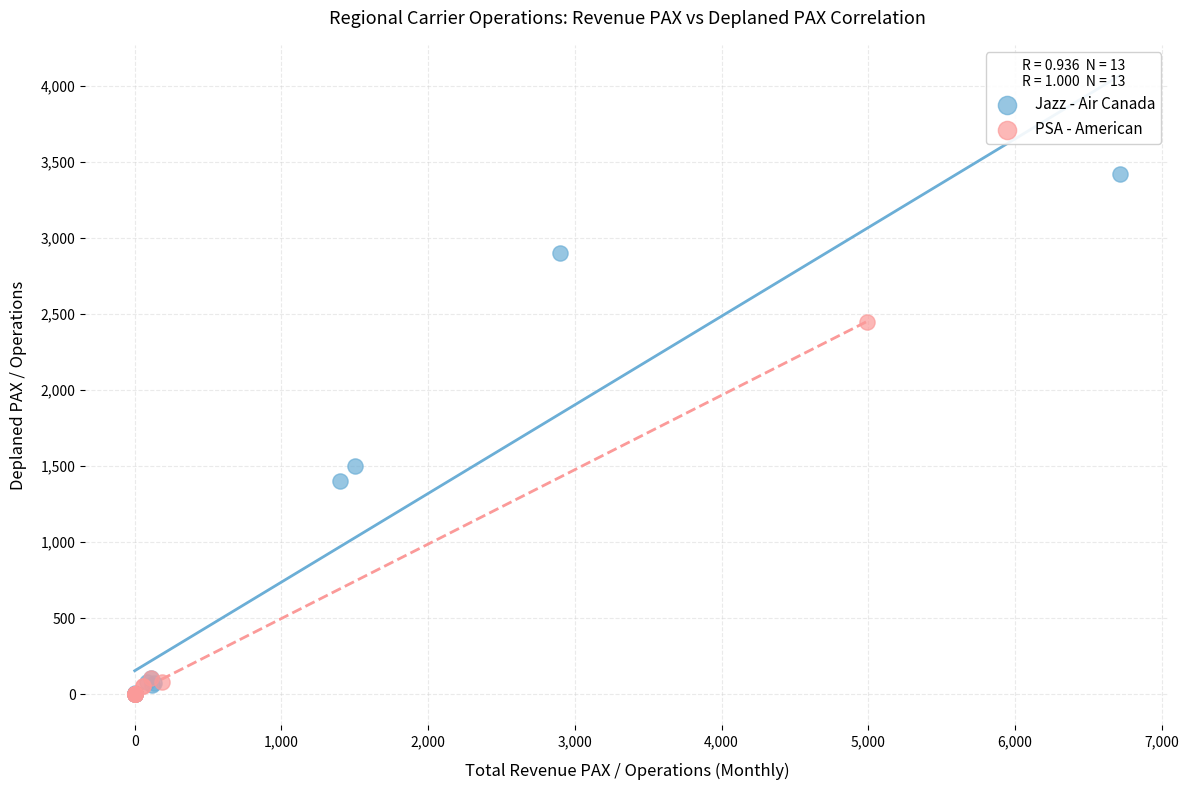

Which series has the largest Y range (max minus min)?

Jazz - Air Canada